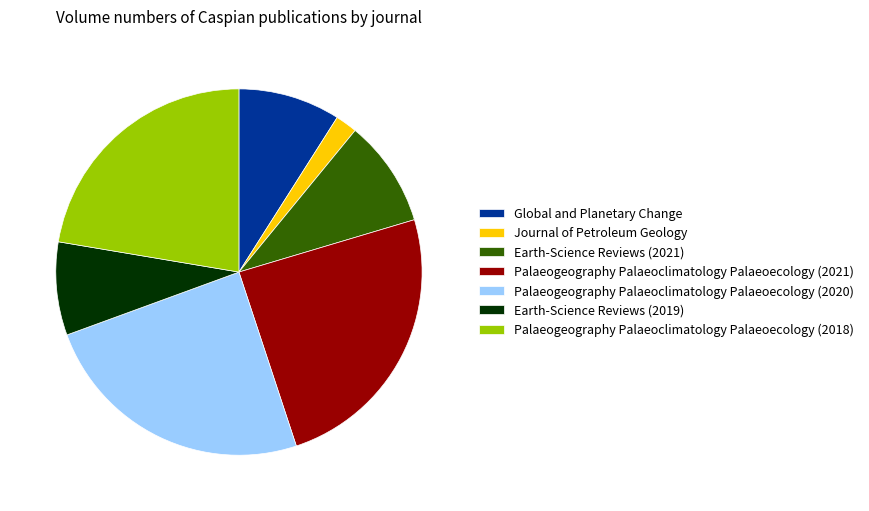

How many segments does this pie chart have?

7